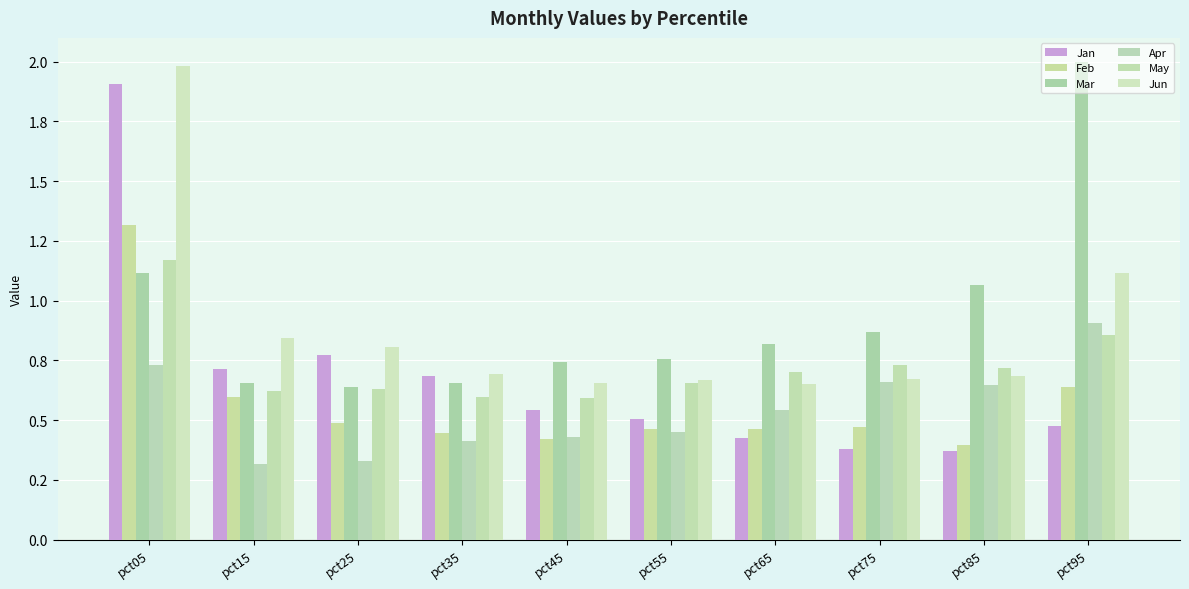

What is the spread (max minus min) of values at pct25?

0.5